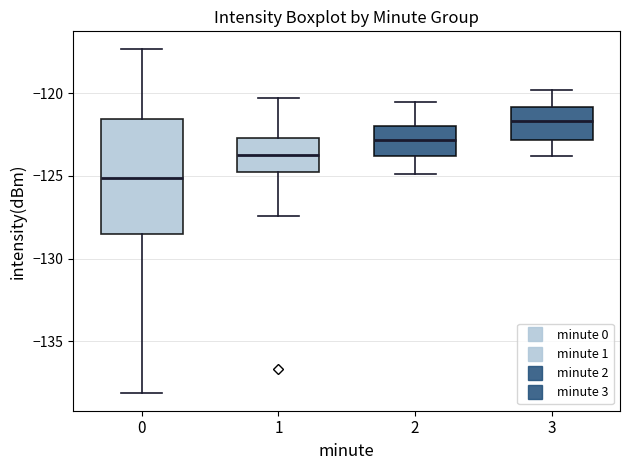

Comparing the boxes themselves (not the whiskers), which one is the tallest?

0